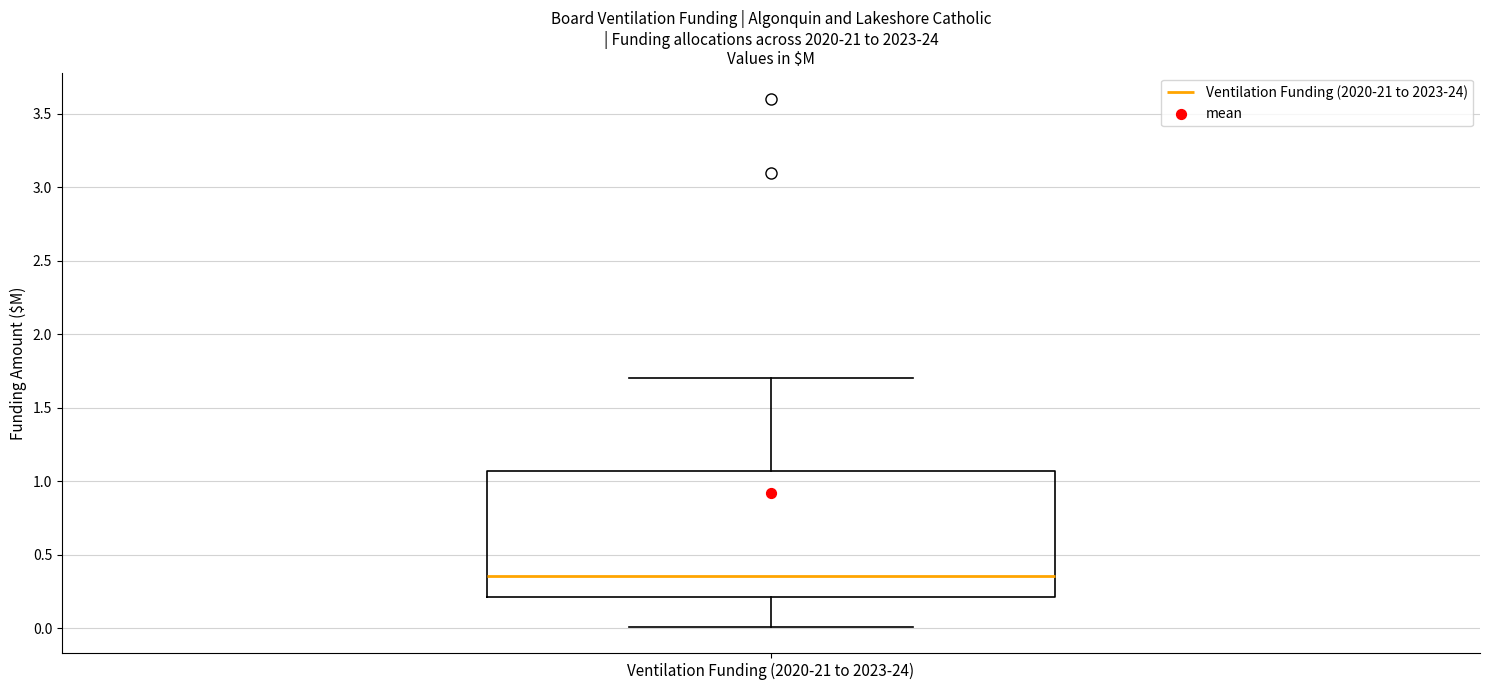

Read this box plot against the y-axis: the position of the median line, the range covered by the box, and the ends of both whiskers. The values are not printed on the chart, so give them approximately, as read against the axis.

median 0.35, box 0.20 to 1.05, whiskers 0.00 to 1.70